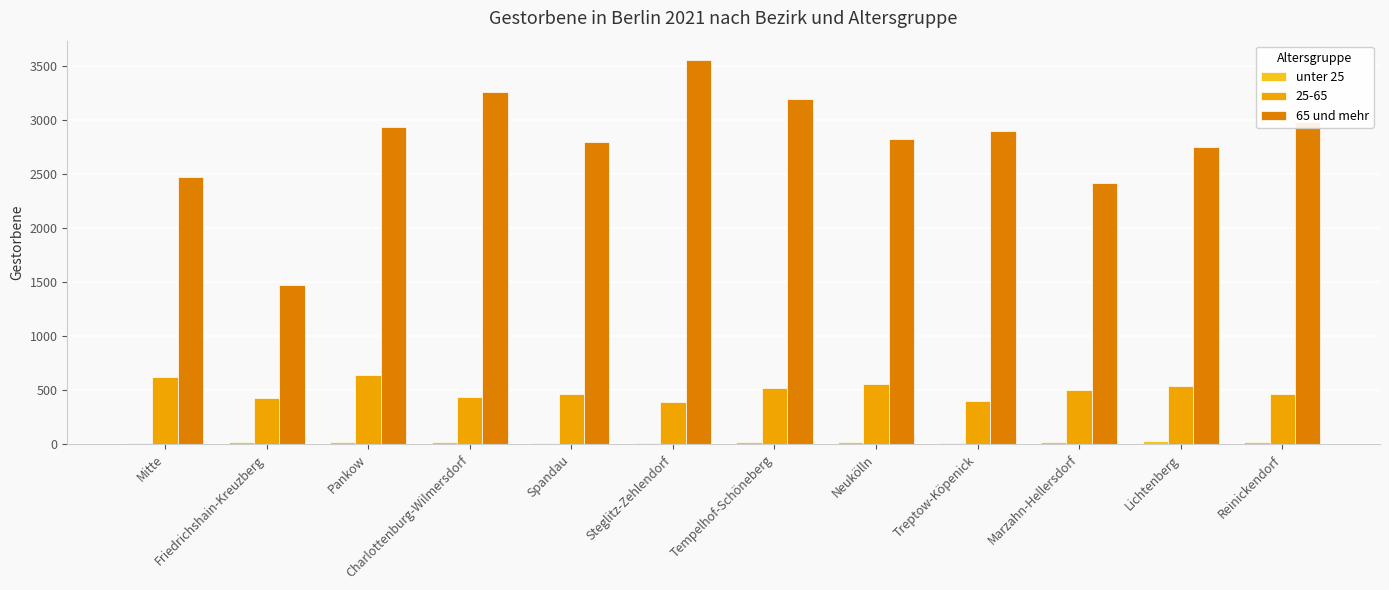

At which label is 65 und mehr closest to 2513?

Mitte